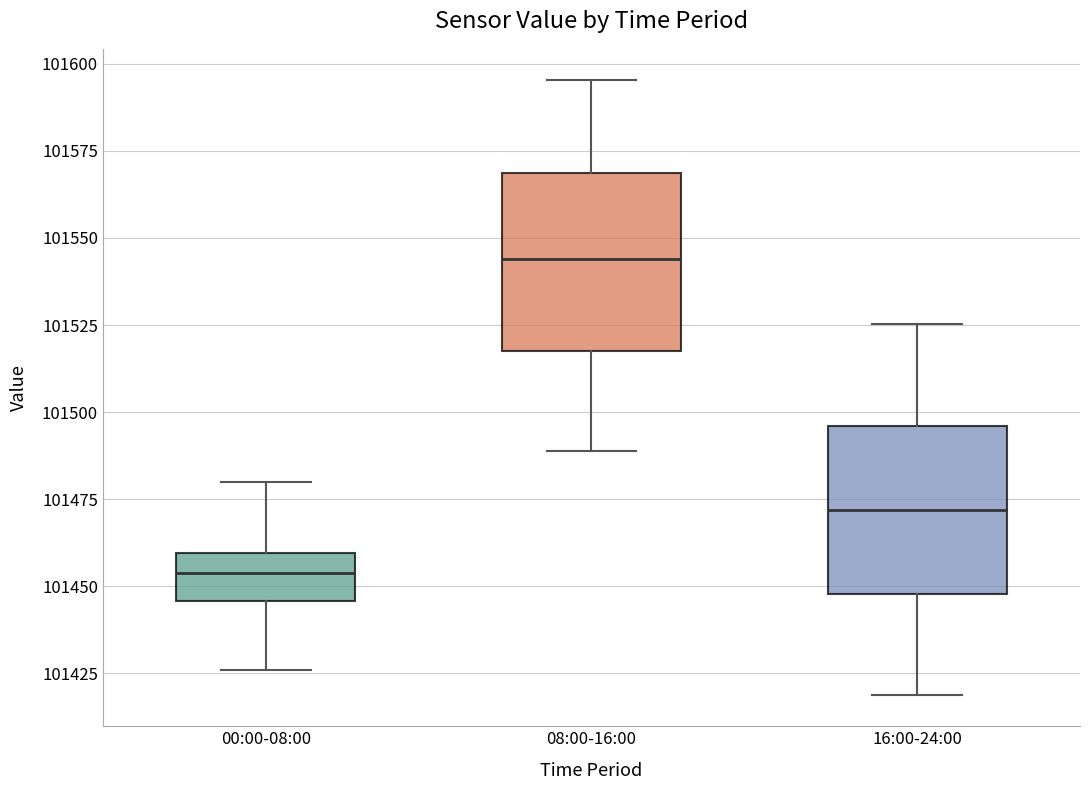

Reading left to right, read every box against the y-axis: the position of its median line, the range the box covers, and the ends of its whiskers. The values are not printed on the chart, so give them approximately, as read against the axis.

00:00-08:00: median 101455, box 101445 to 101460, whiskers 101425 to 101480
08:00-16:00: median 101545, box 101520 to 101570, whiskers 101490 to 101595
16:00-24:00: median 101470, box 101450 to 101495, whiskers 101420 to 101525